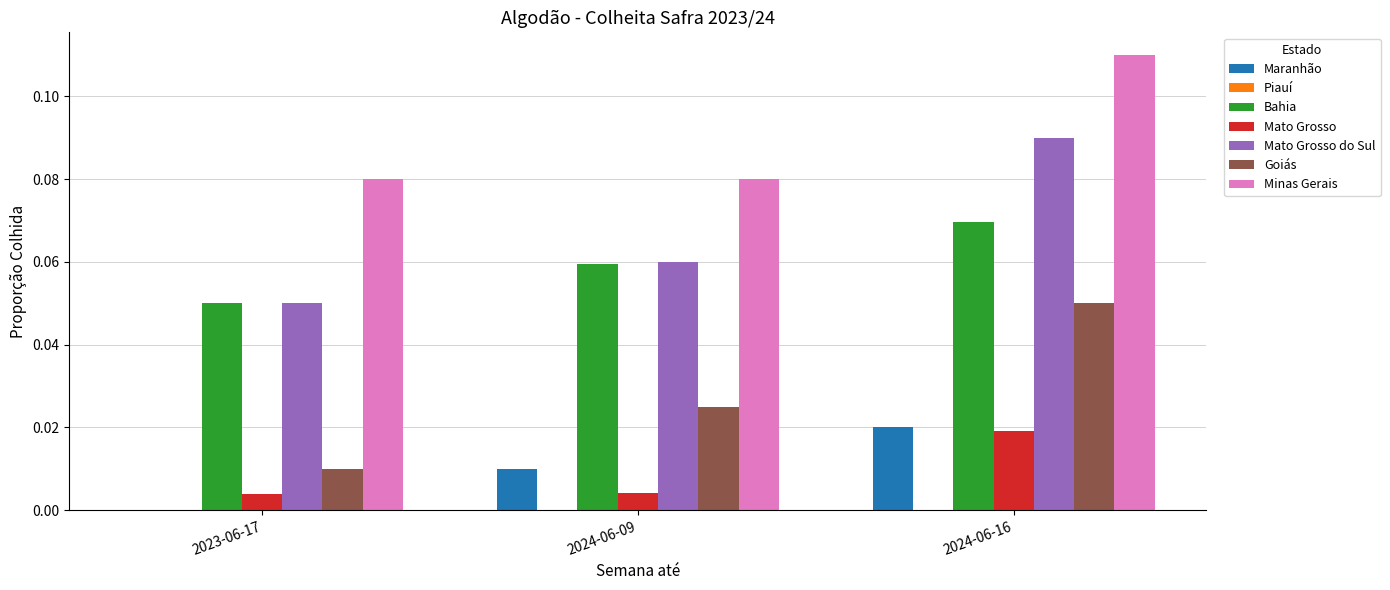

At which category does the chart reach its peak across all series?

2024-06-16